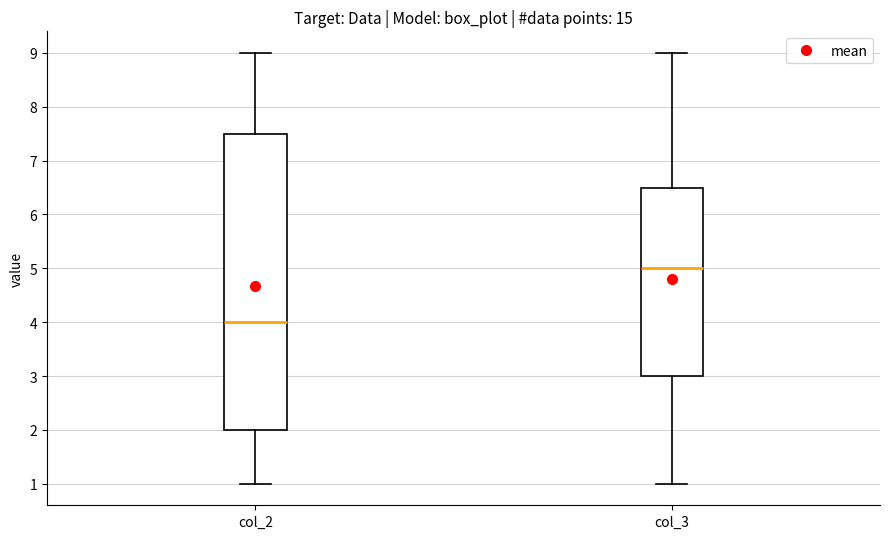

Comparing the boxes themselves (not the whiskers), which one is the tallest?

col_2